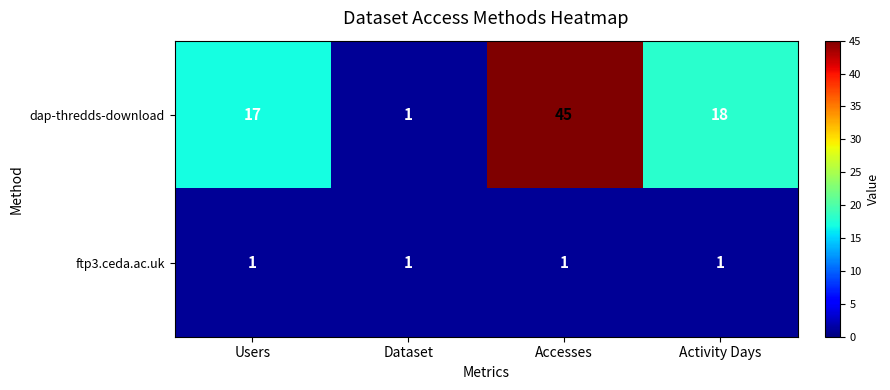

The ftp3.ceda.ac.uk series shows 1 at Dataset. True or false?

True